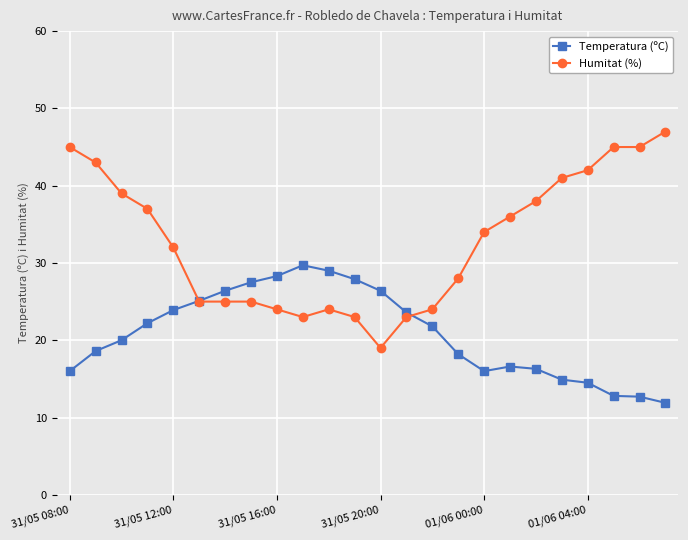

Rank the series by their average value, from lowest to highest.

Temperatura (ºC), Humitat (%)